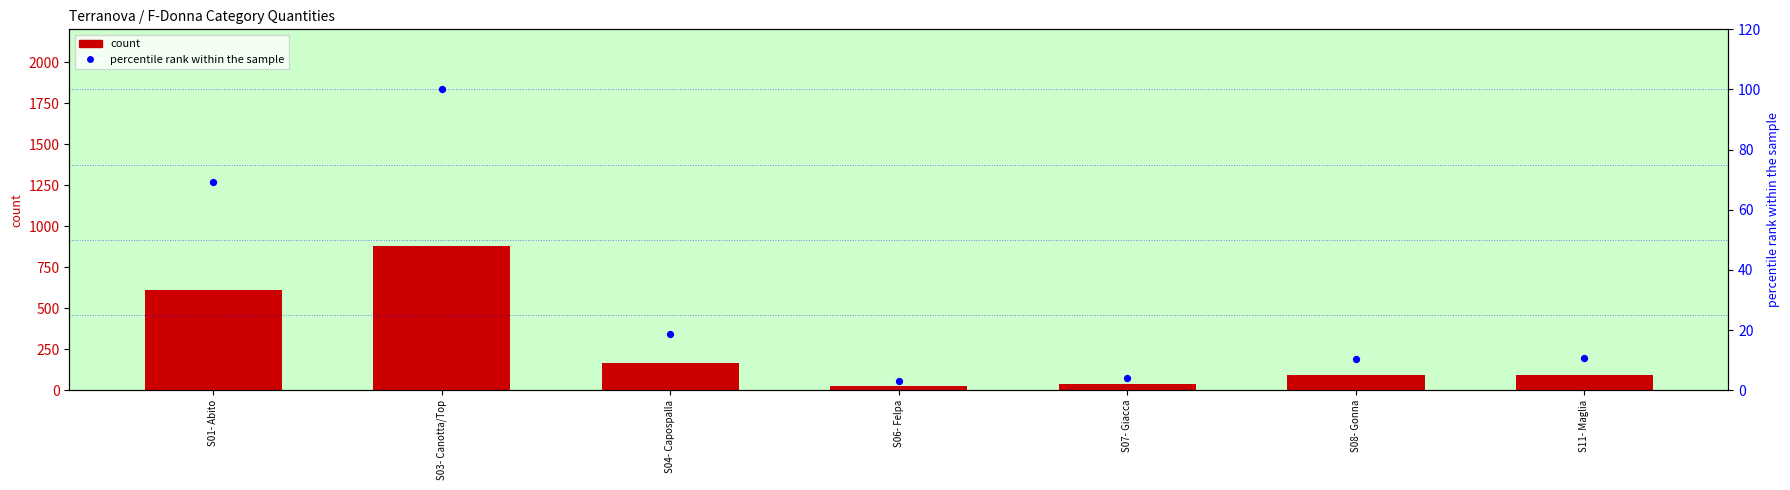

Which series contains the highest Y value?

count